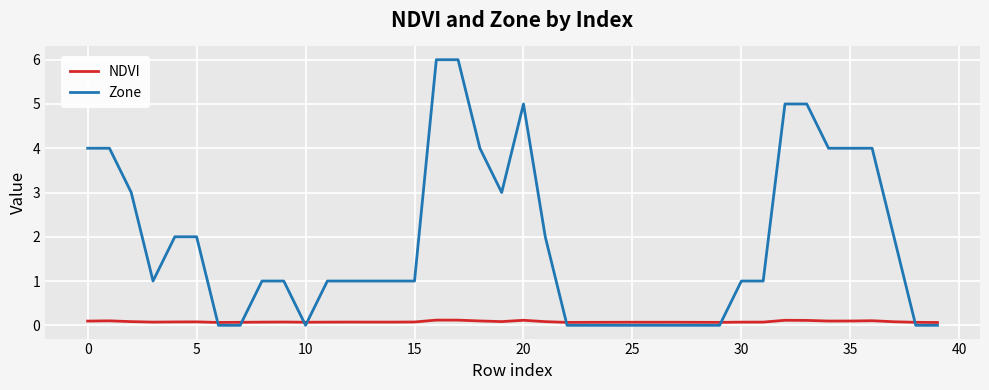

What is the sum of all Zone values?

75.0